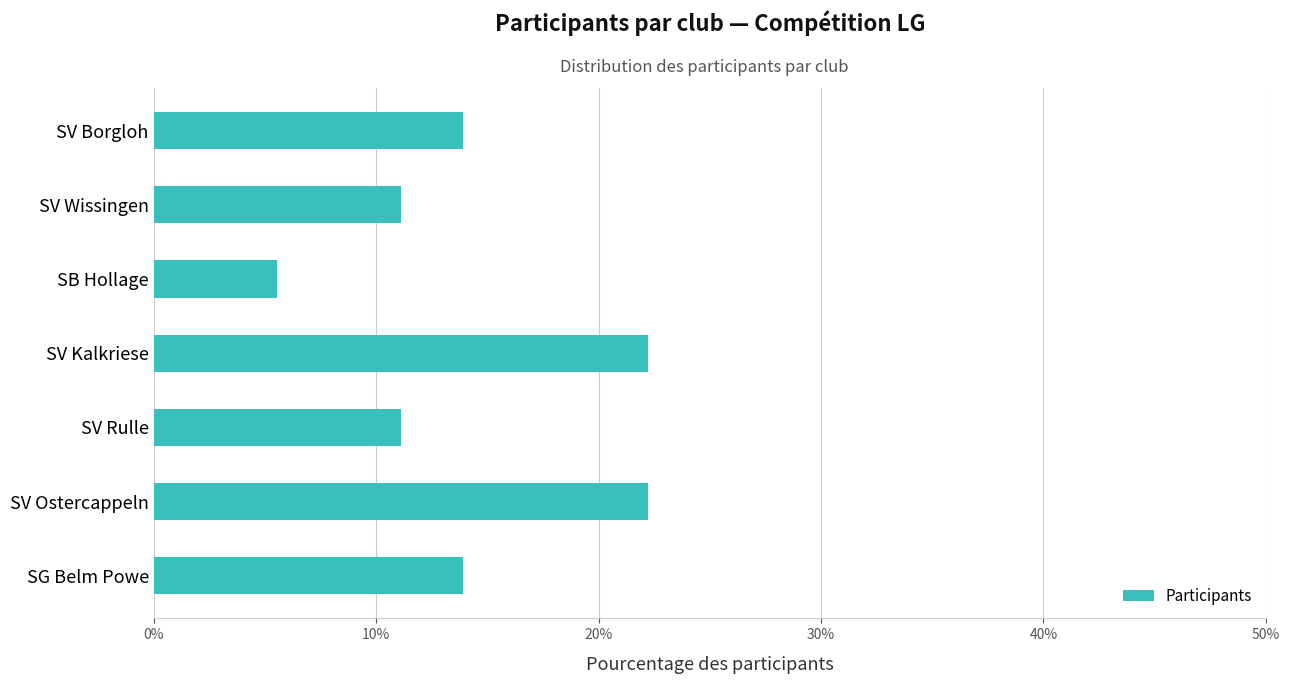

Are the bars grouped side by side (vs. stacked)?

No